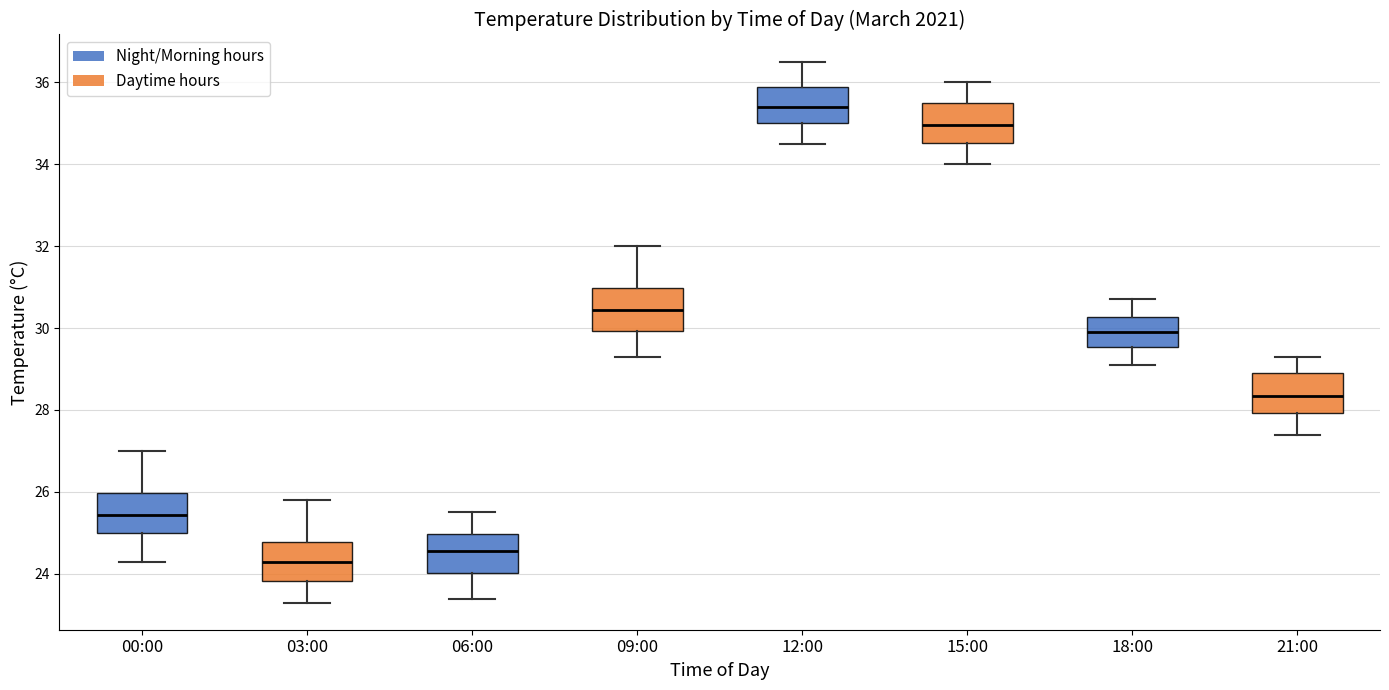

Reading left to right, read every box against the y-axis: the position of its median line, the range the box covers, and the ends of its whiskers. The values are not printed on the chart, so give them approximately, as read against the axis.

00:00: median 25.4, box 25.0 to 26.0, whiskers 24.4 to 27.0
03:00: median 24.4, box 23.8 to 24.8, whiskers 23.4 to 25.8
06:00: median 24.6, box 24.0 to 25.0, whiskers 23.4 to 25.6
09:00: median 30.4, box 30.0 to 31.0, whiskers 29.4 to 32.0
12:00: median 35.4, box 35.0 to 35.8, whiskers 34.6 to 36.6
15:00: median 35.0, box 34.6 to 35.6, whiskers 34.0 to 36.0
18:00: median 30.0, box 29.6 to 30.2, whiskers 29.2 to 30.8
21:00: median 28.4, box 28.0 to 29.0, whiskers 27.4 to 29.4